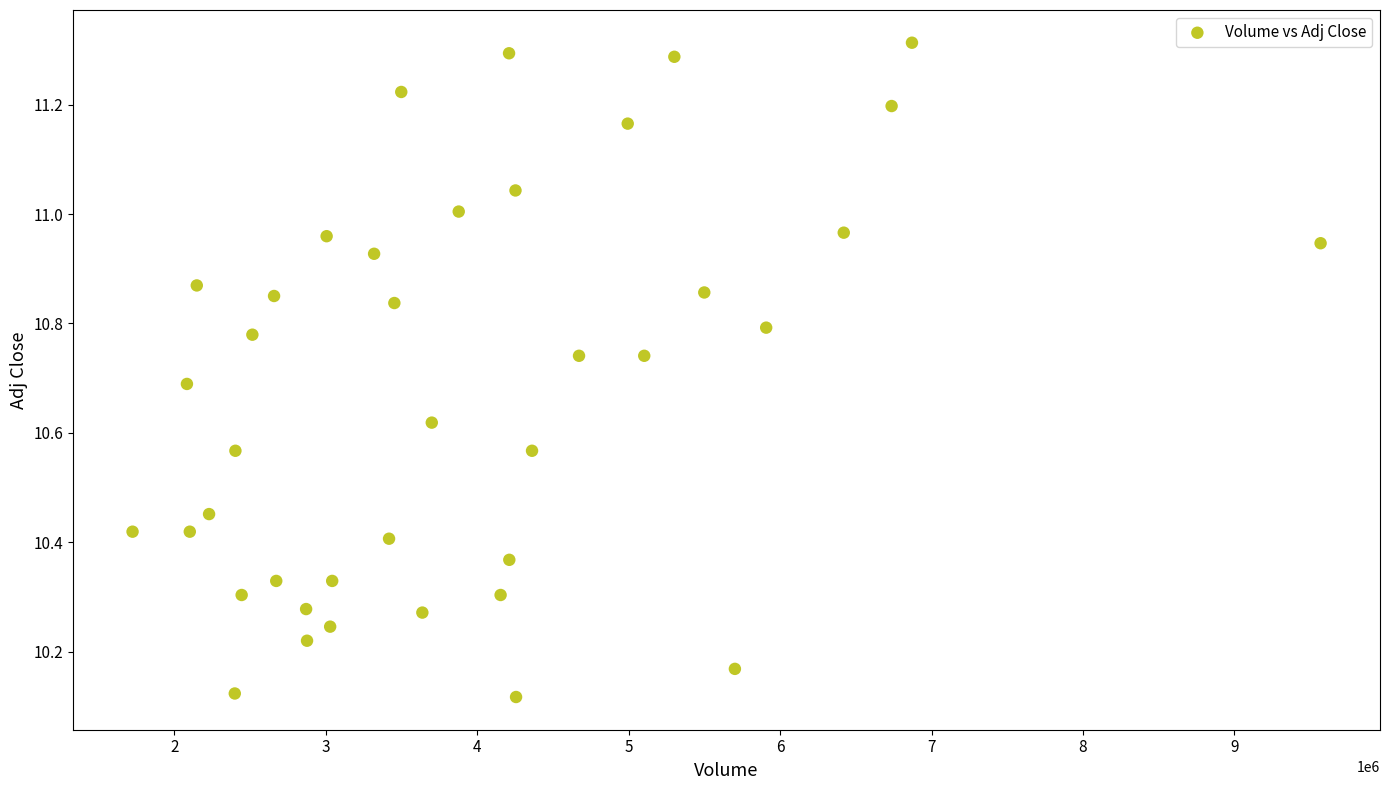

What is the range of Y values (max minus min)?

1.2